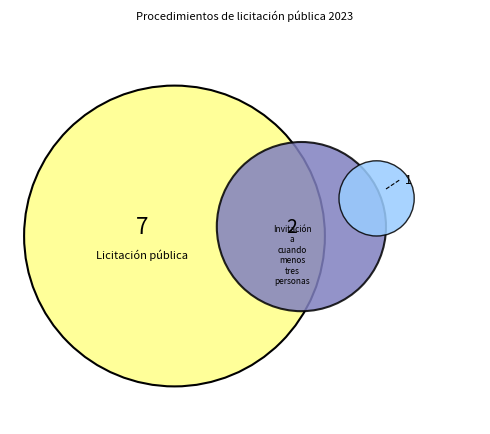

Do Licitación pública and Invitación a cuando menos tres personas together represent more than half of the pie?

Yes